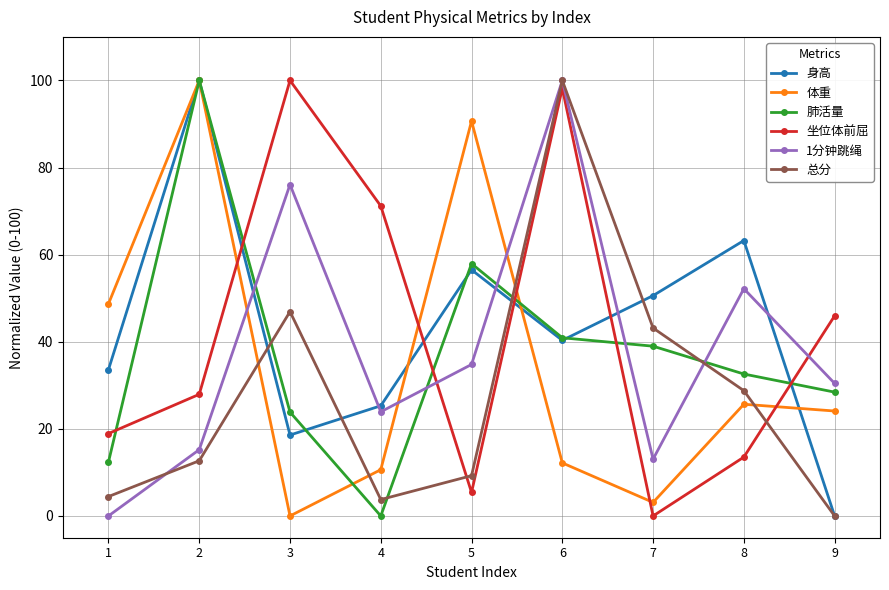

Reading right to left, transcribe all the data shown in this chart.

身高: 0.0	63.2	50.6	40.3	56.5	25.3	18.6	100.0	33.6
体重: 24.1	25.6	3.1	12.2	90.7	10.6	0.0	100.0	48.7
肺活量: 28.4	32.6	39.0	40.9	57.9	0.0	23.8	100.0	12.4
坐位体前屈: 45.9	13.5	0.0	98.2	5.4	71.2	100.0	27.9	18.9
1分钟跳绳: 30.4	52.2	13.0	100.0	34.8	23.9	76.1	15.2	0.0
总分: 0.0	28.8	43.2	100.0	9.2	3.8	46.9	12.7	4.5